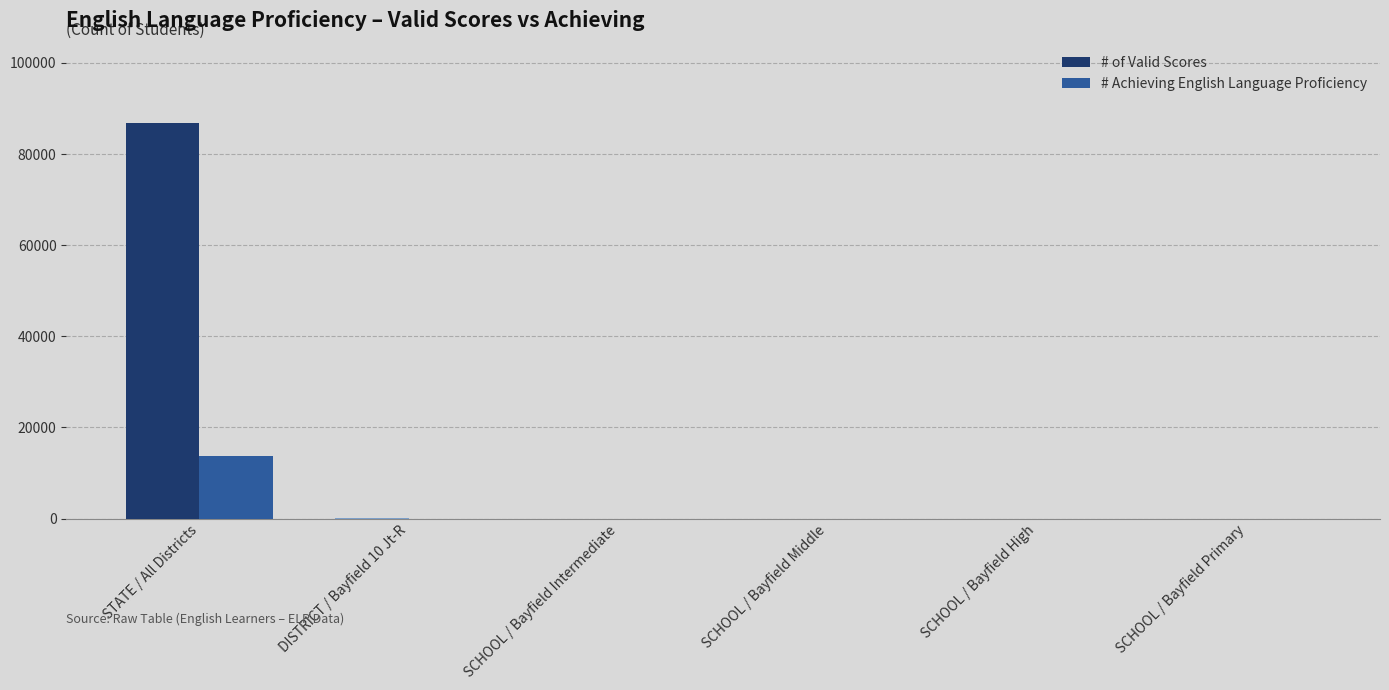

Which series has the widest spread of values?

# of Valid Scores